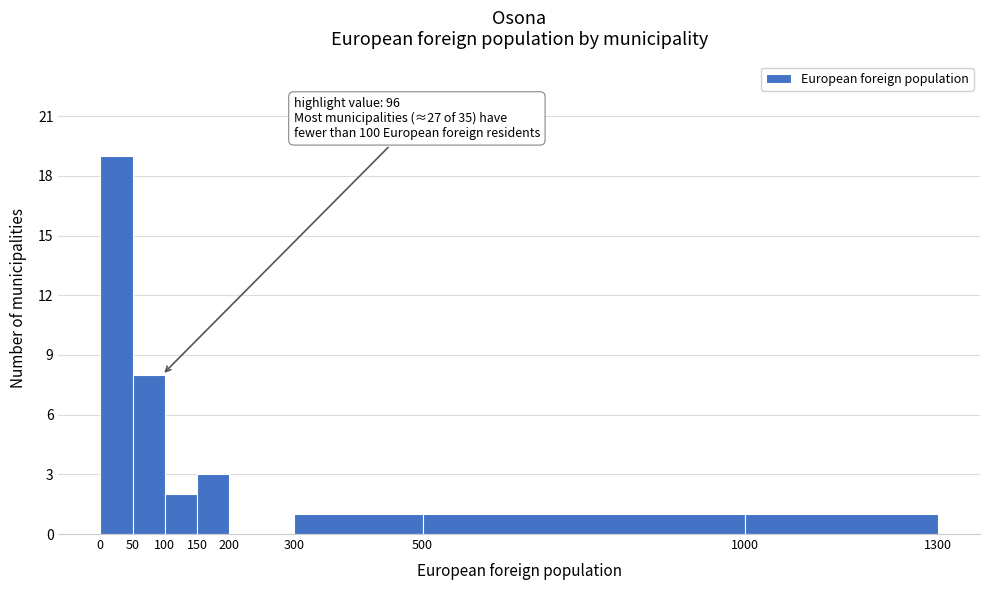

Over which range of the x-axis is the bar tallest?

0 to 50